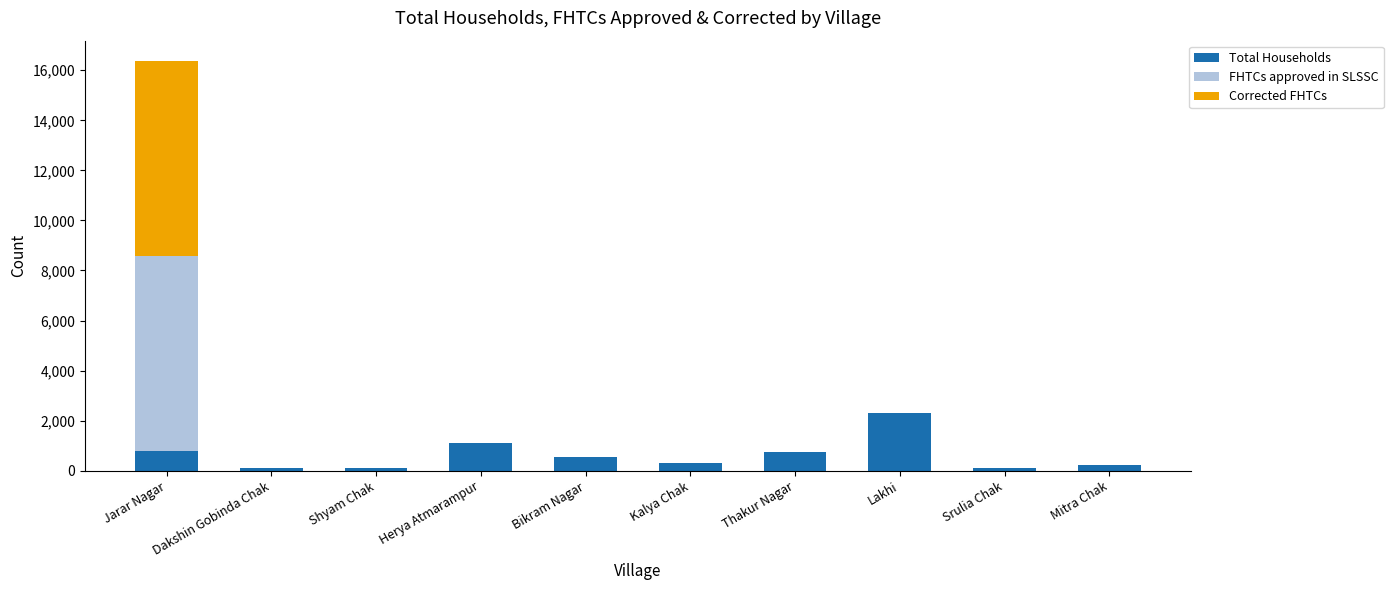

What is the highest value of the Total Households series?

2305